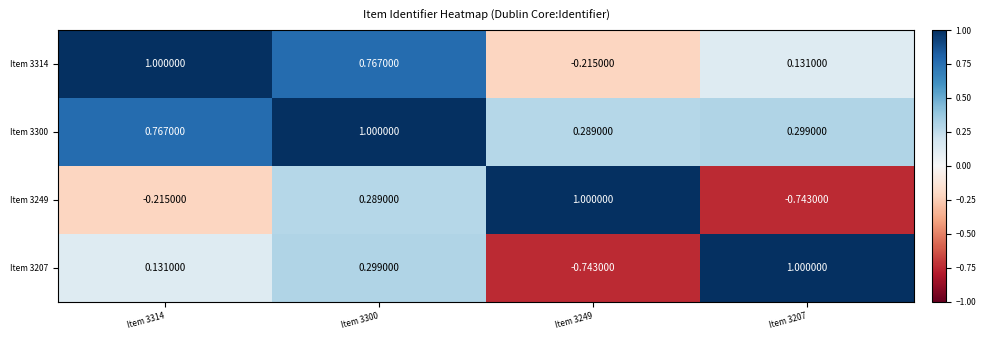

Is the value of Item 3249 at Item 3207 greater than the value of Item 3207 at Item 3207?

No